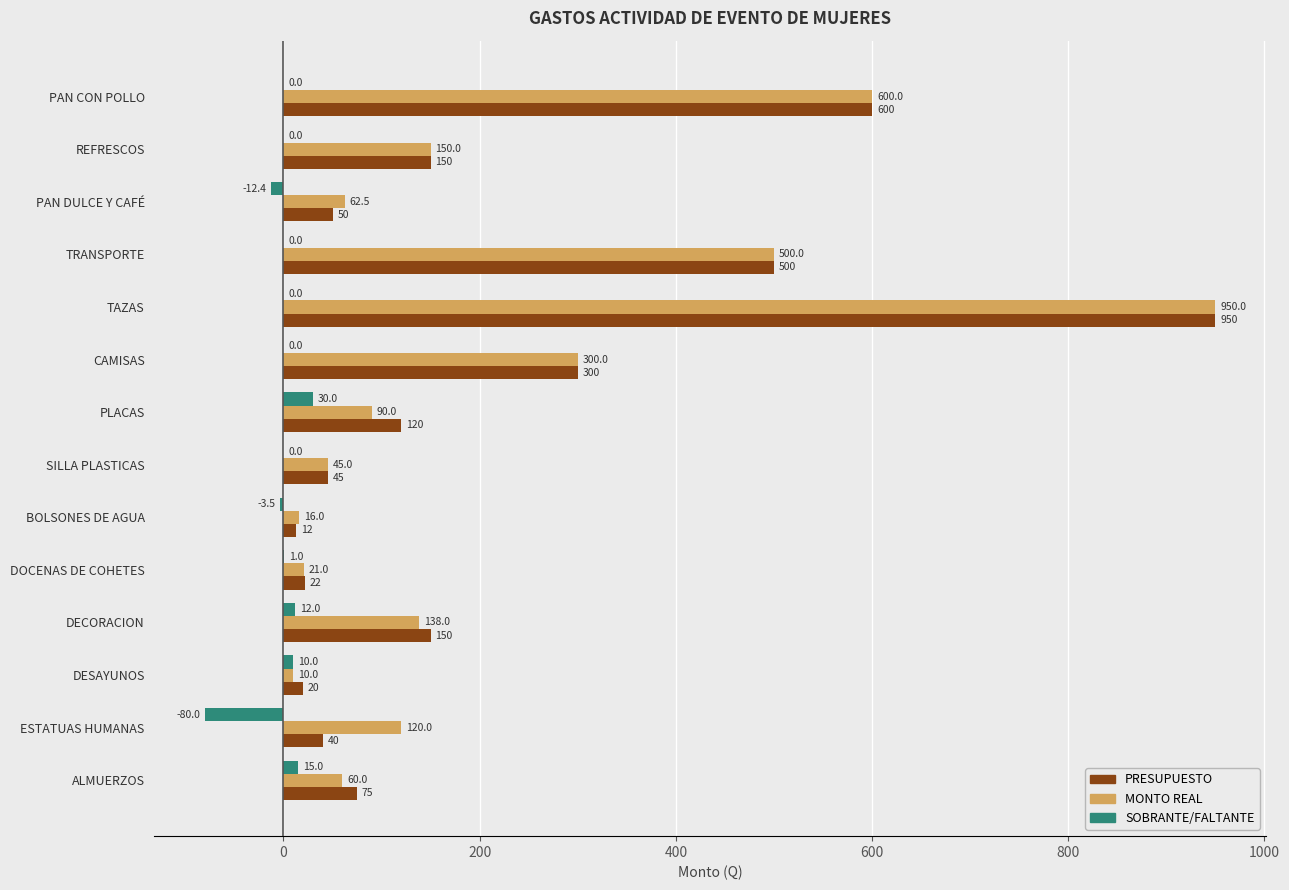

Read the PRESUPUESTO value at SILLA PLASTICAS.

45.0